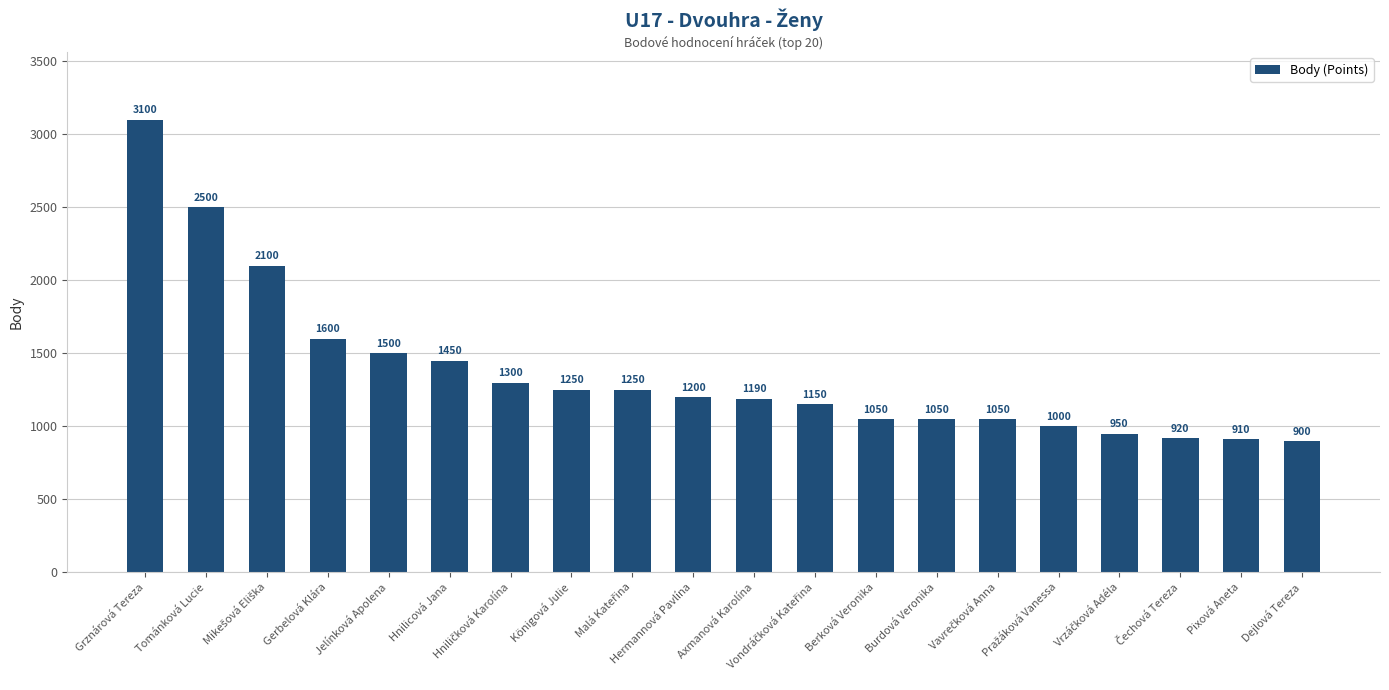

What is the greatest value displayed?

3100